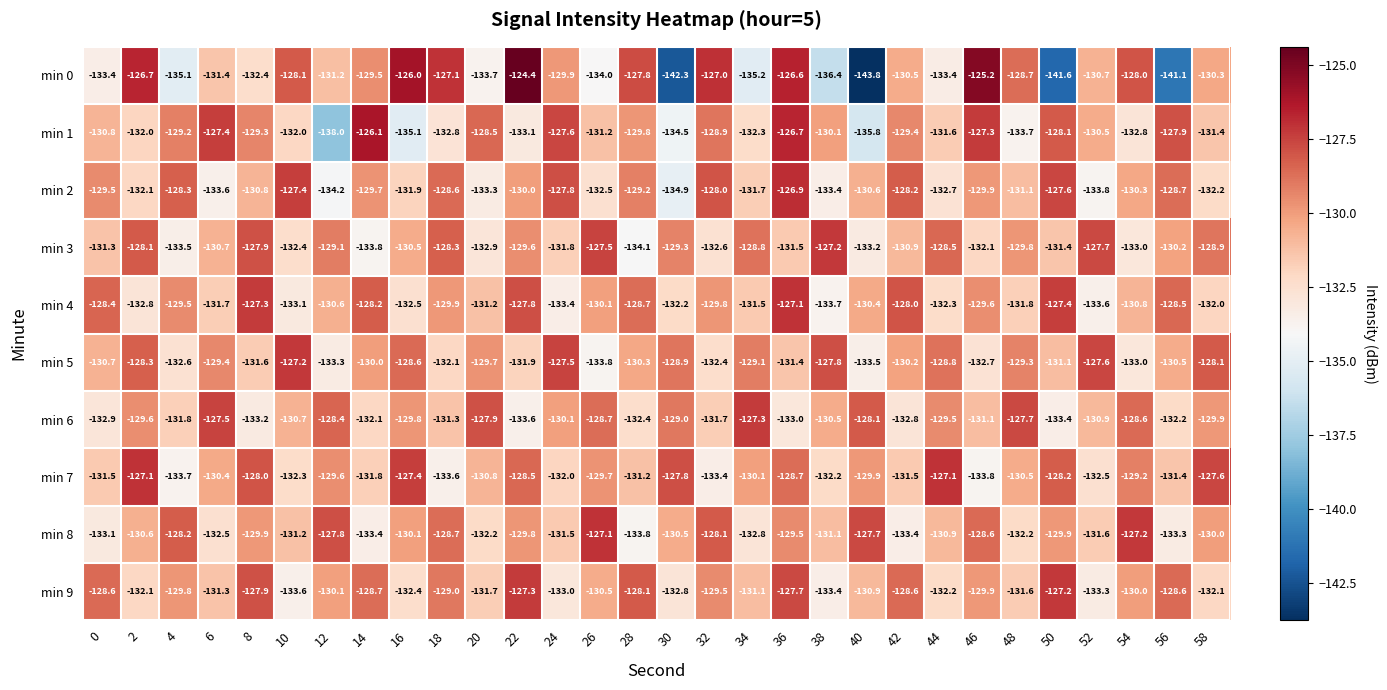

What is the smallest value displayed?

-143.8